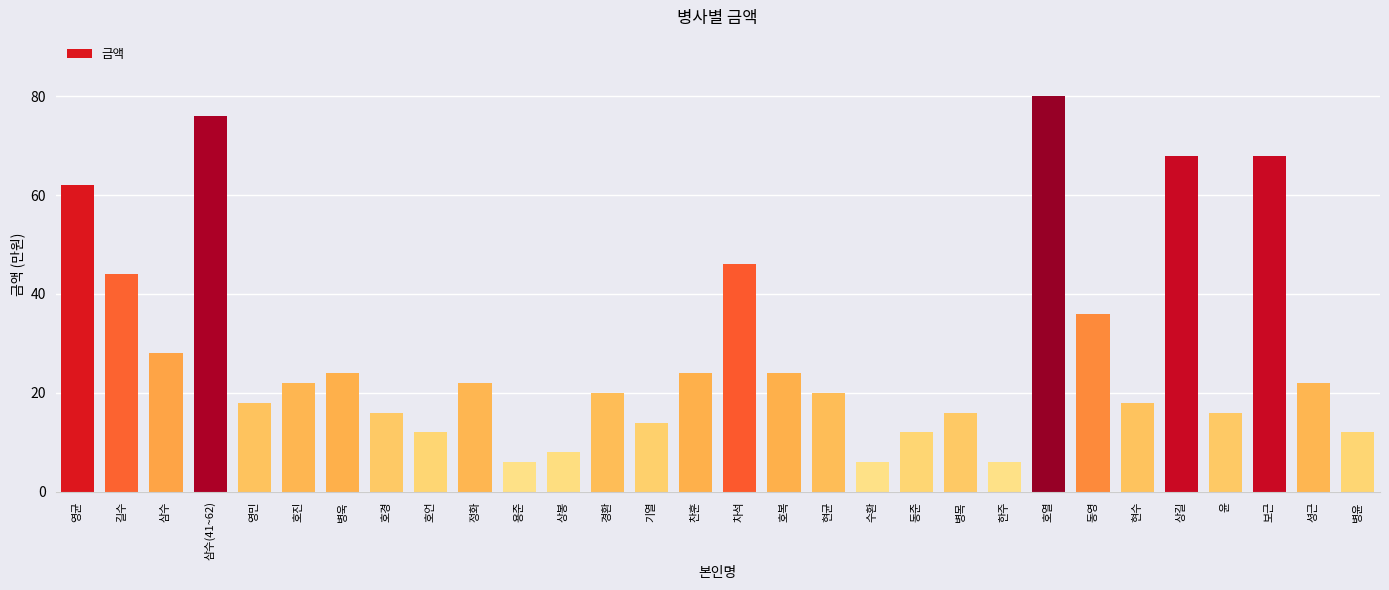

How many categories are shown in the chart?

30